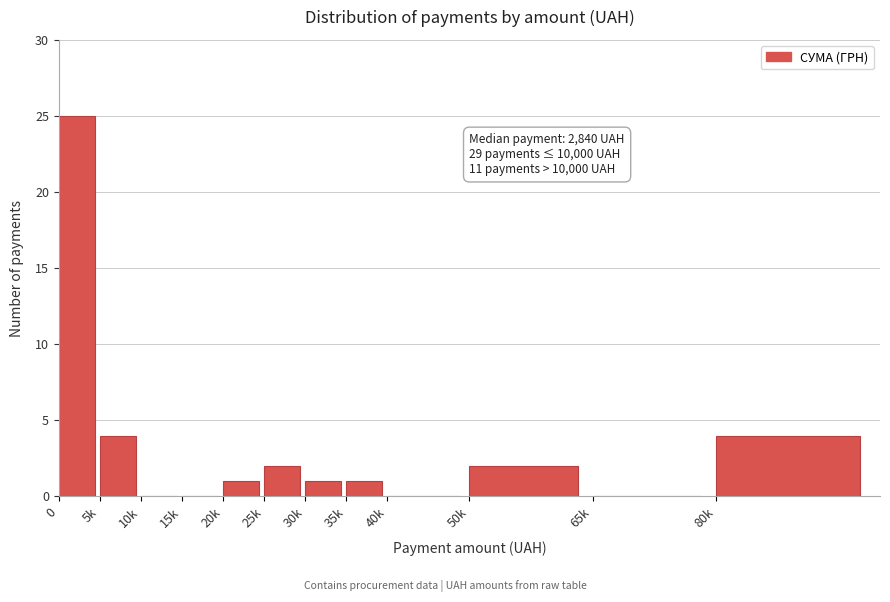

Reading left to right, list all the values displayed in this chart.

0=25	5k=4	10k=0	15k=0	20k=1	25k=2	30k=1	35k=1	40k=0	50k=2	65k=0	80k=4